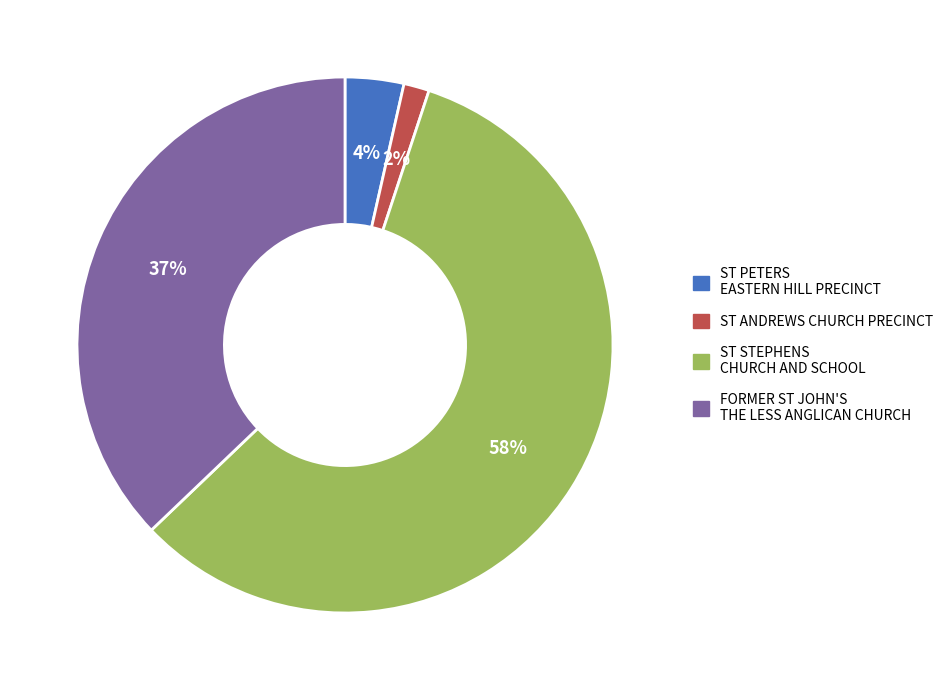

Which category has the biggest portion of the pie?

ST STEPHENS CHURCH AND SCHOOL